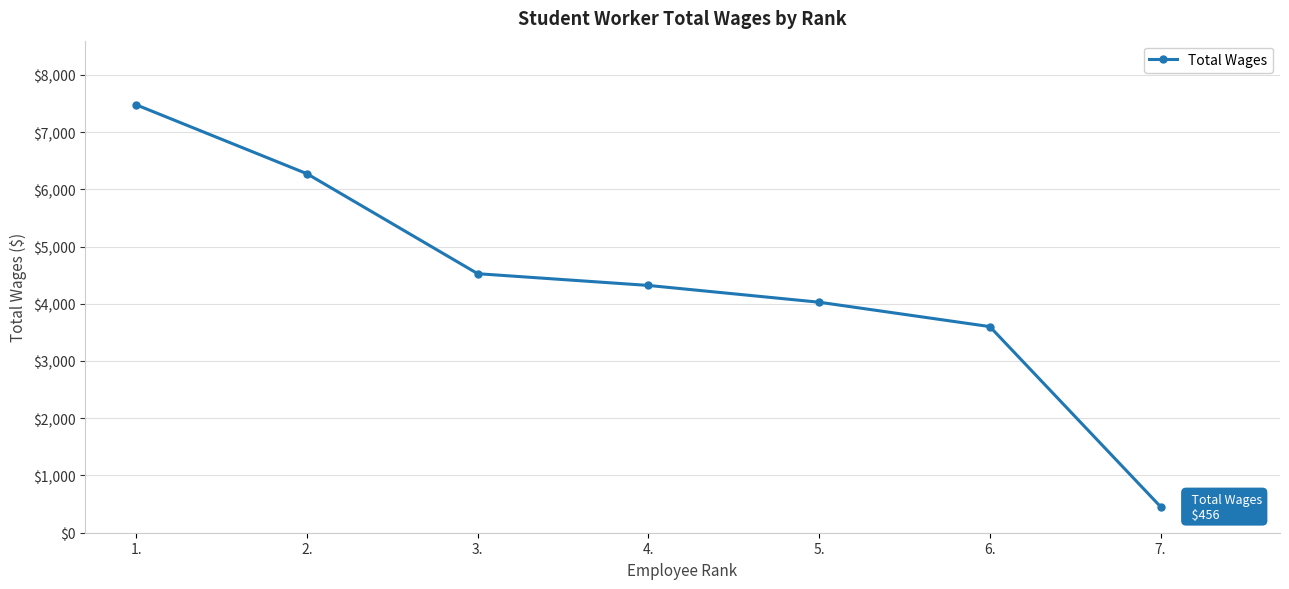

Does the chart display data point markers on the line(s)?

Yes